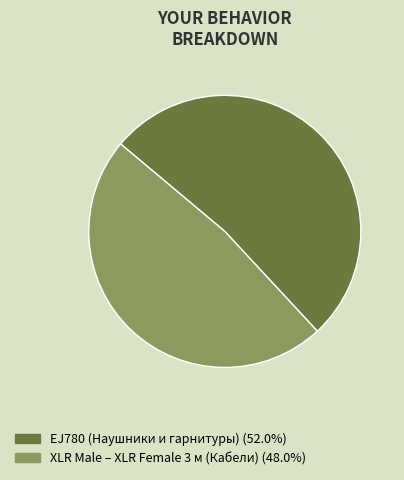

The EJ780 (Наушники и гарнитуры) slice represents 44% of the pie. True or false?

False